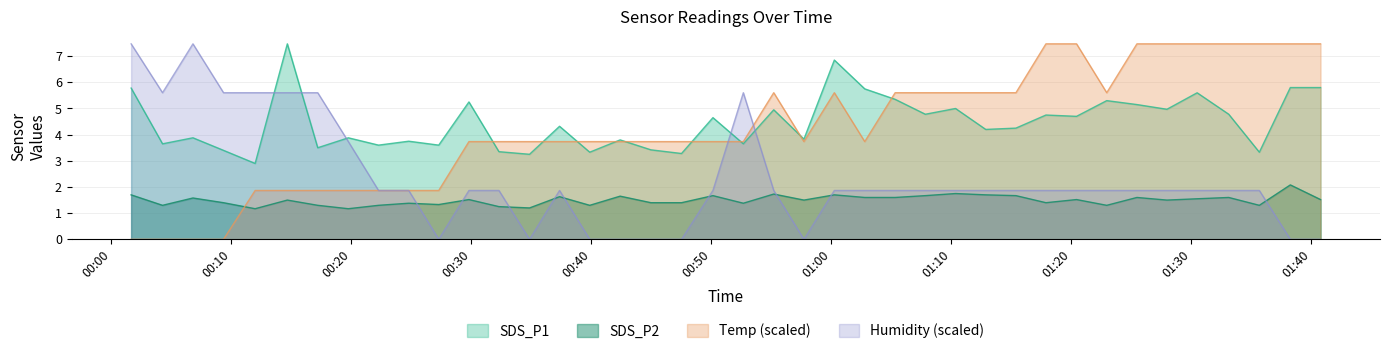

What are all the series names shown in the legend?

SDS_P1, SDS_P2, Temp (scaled), Humidity (scaled)